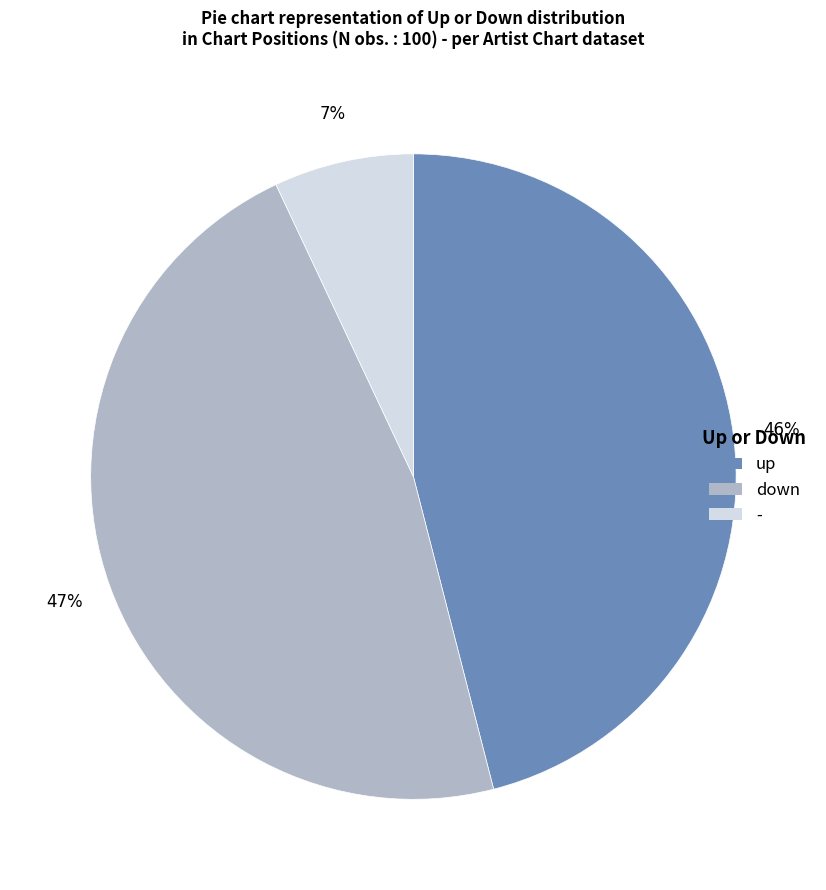

Do down and up together represent more than half of the pie?

Yes